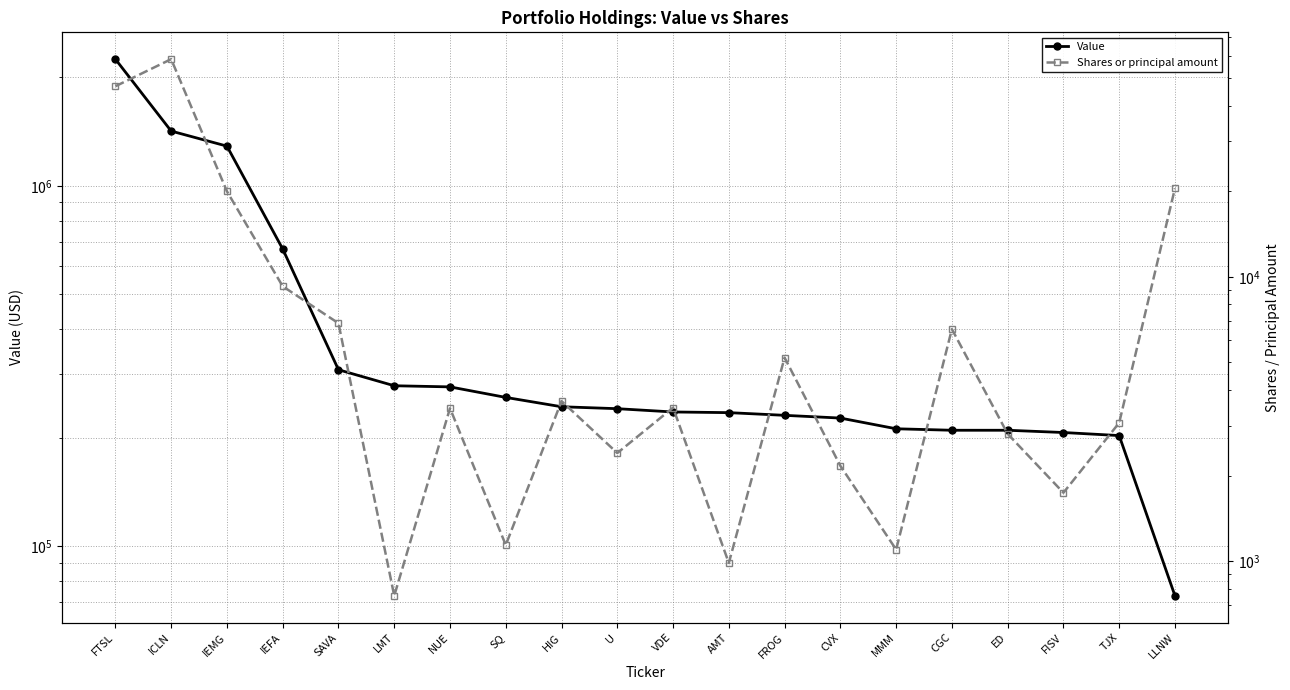

Count the number of data series in this chart.

2